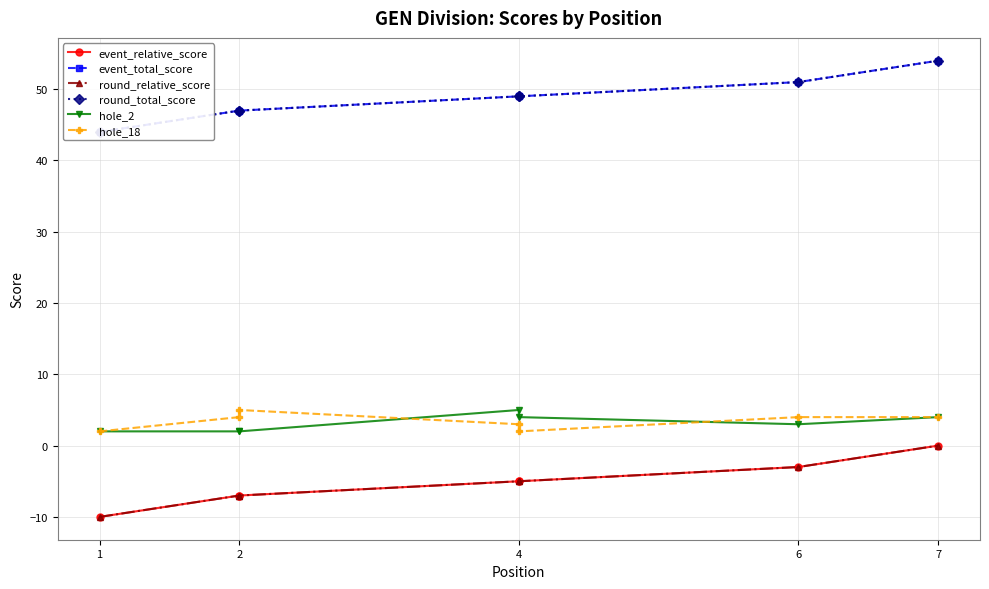

What is the sum of the round_relative_score values at 1 and 2?

-17